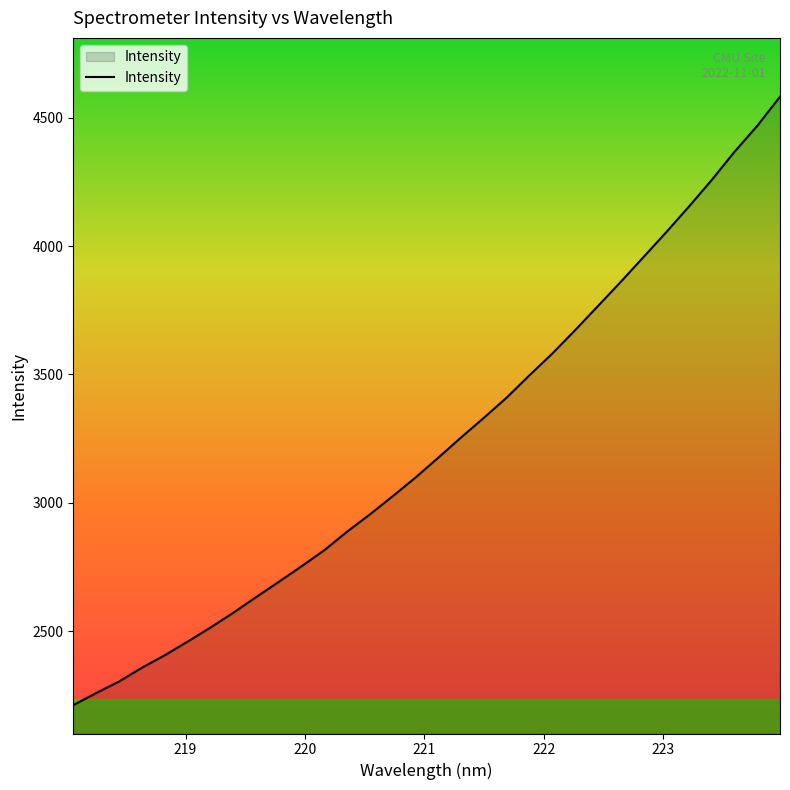

What is the difference between the maximum and minimum values?

2370.8